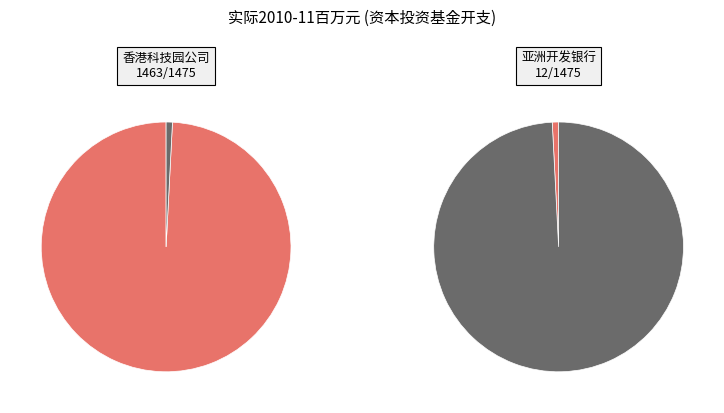

Rank the categories by value from highest to lowest.

香港科技园公司, 亚洲开发银行